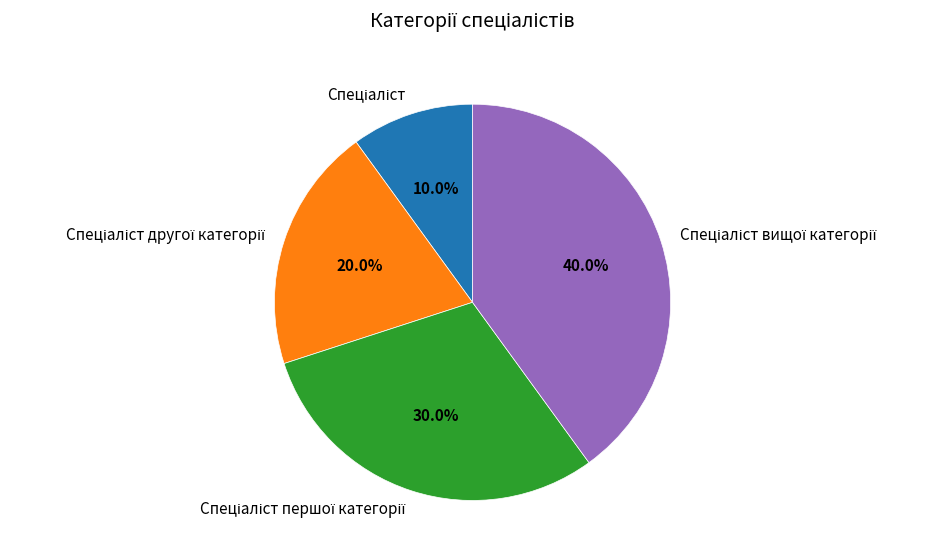

How many segments does this pie chart have?

4